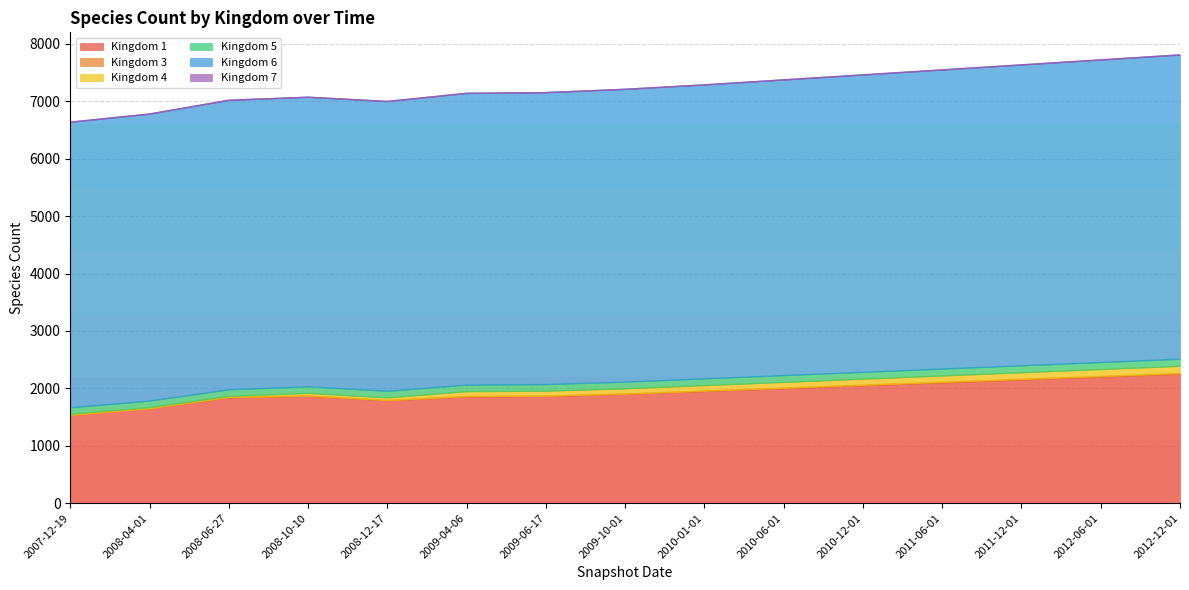

What is the label of the 1st point from the left?

2007-12-19